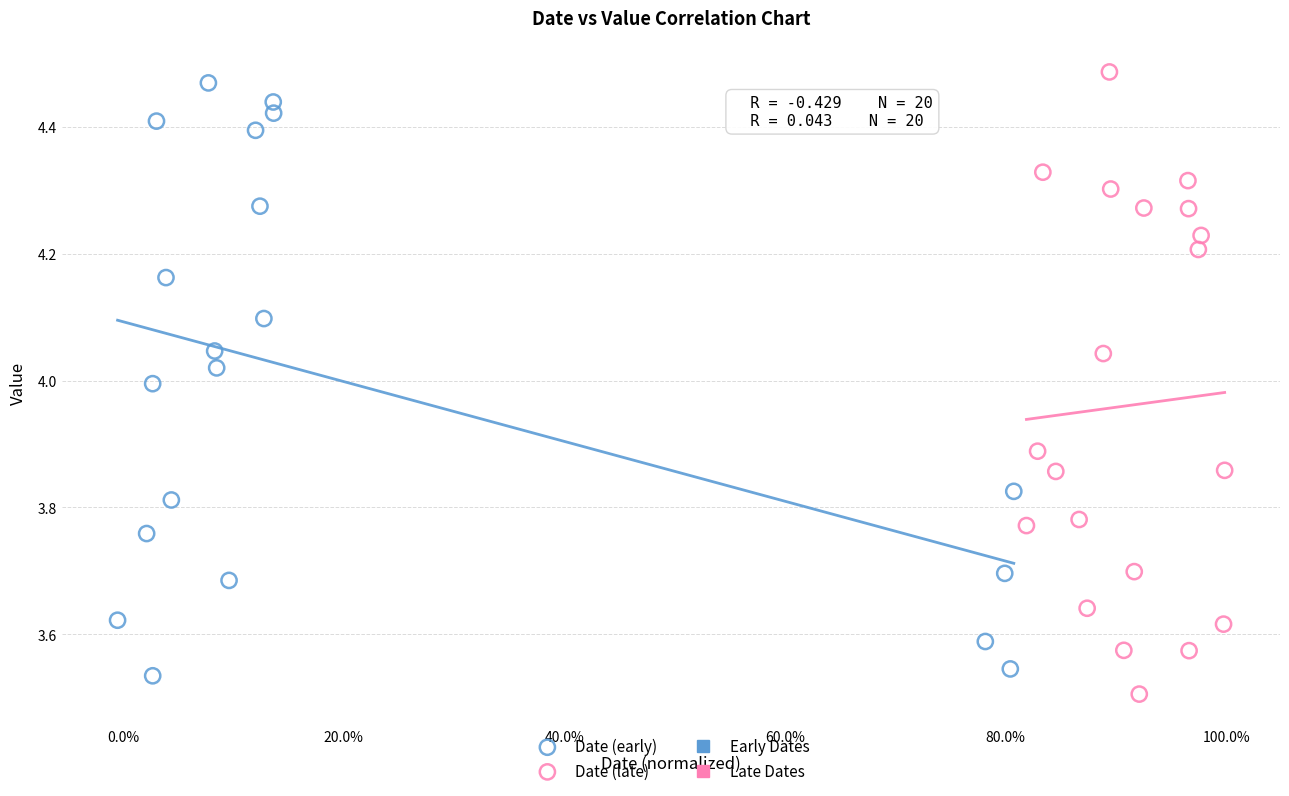

Which series has the largest Y range (max minus min)?

Date (late)